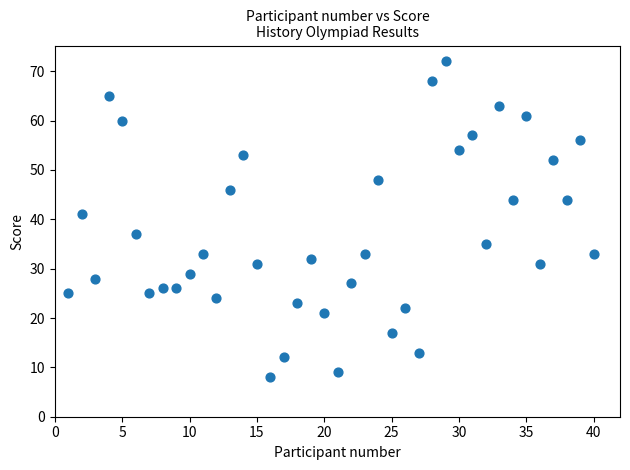

What is the range of X values (max minus min)?

39